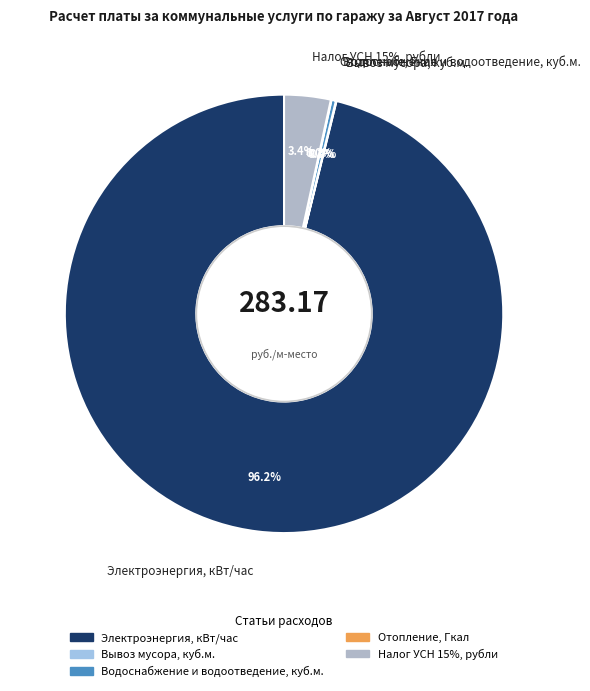

What is the change in value from Электроэнергия, кВт/час to Отопление, Гкал?

-4416.1